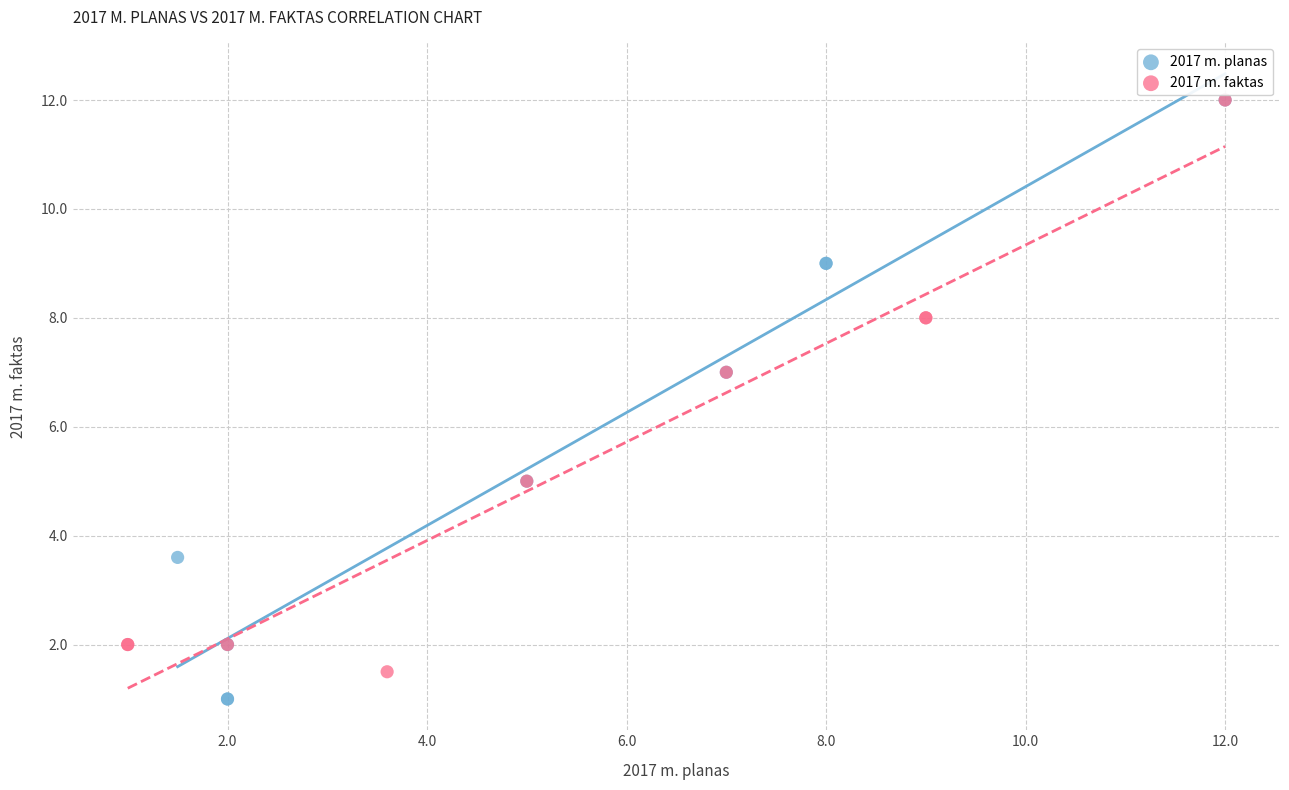

What are all the series names shown in the legend?

2017 m. planas, 2017 m. faktas